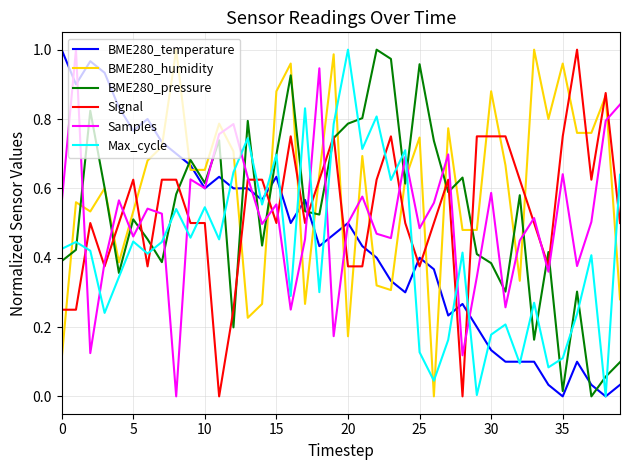

Which series has the largest total across all categories?

BME280_humidity